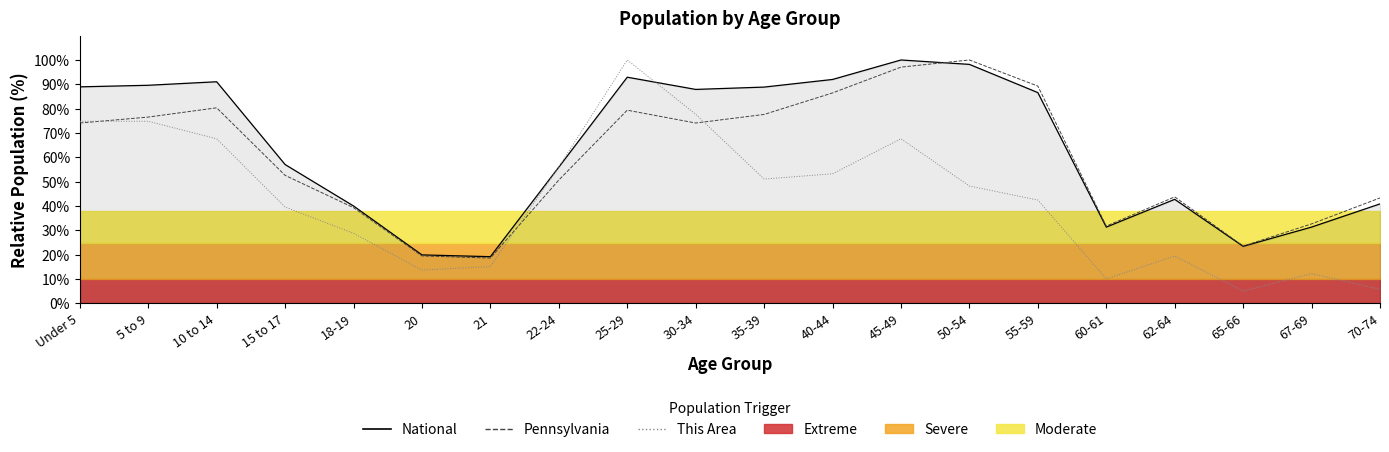

How many intersections are there between This Area and National?

2